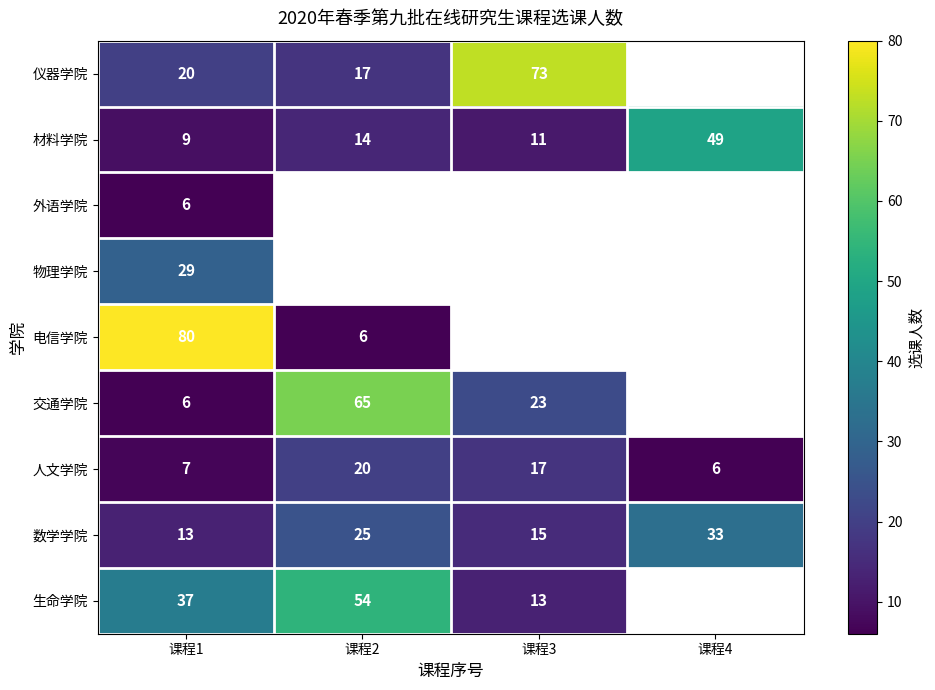

The 人文学院 series shows 6 at 课程3. True or false?

False